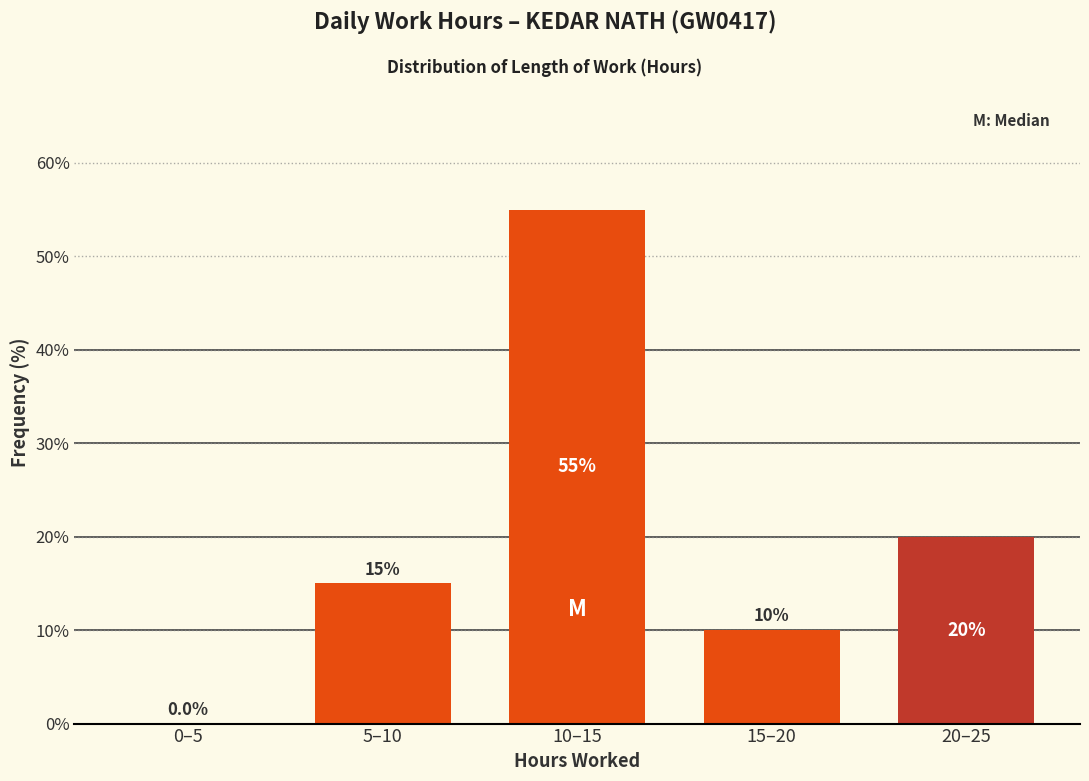

Reading left to right, transcribe all the data shown in this chart.

0–5=0.0	5–10=15.0	10–15=55.0	15–20=10.0	20–25=20.0